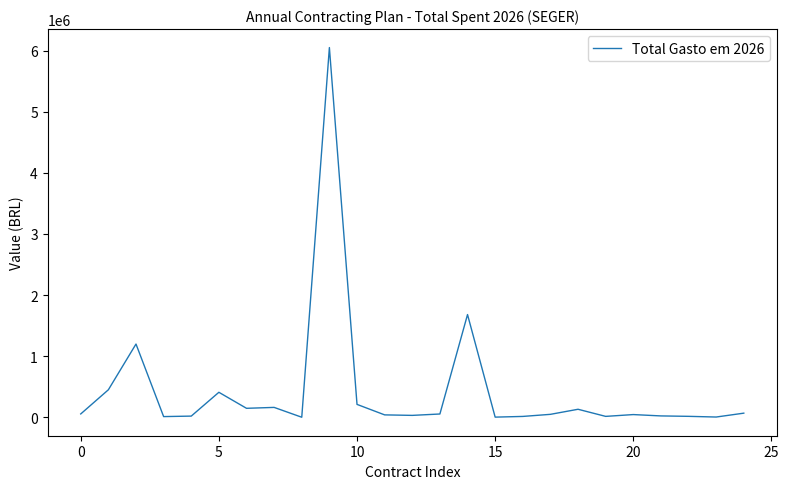

What is the difference between the maximum and minimum values?

6045000